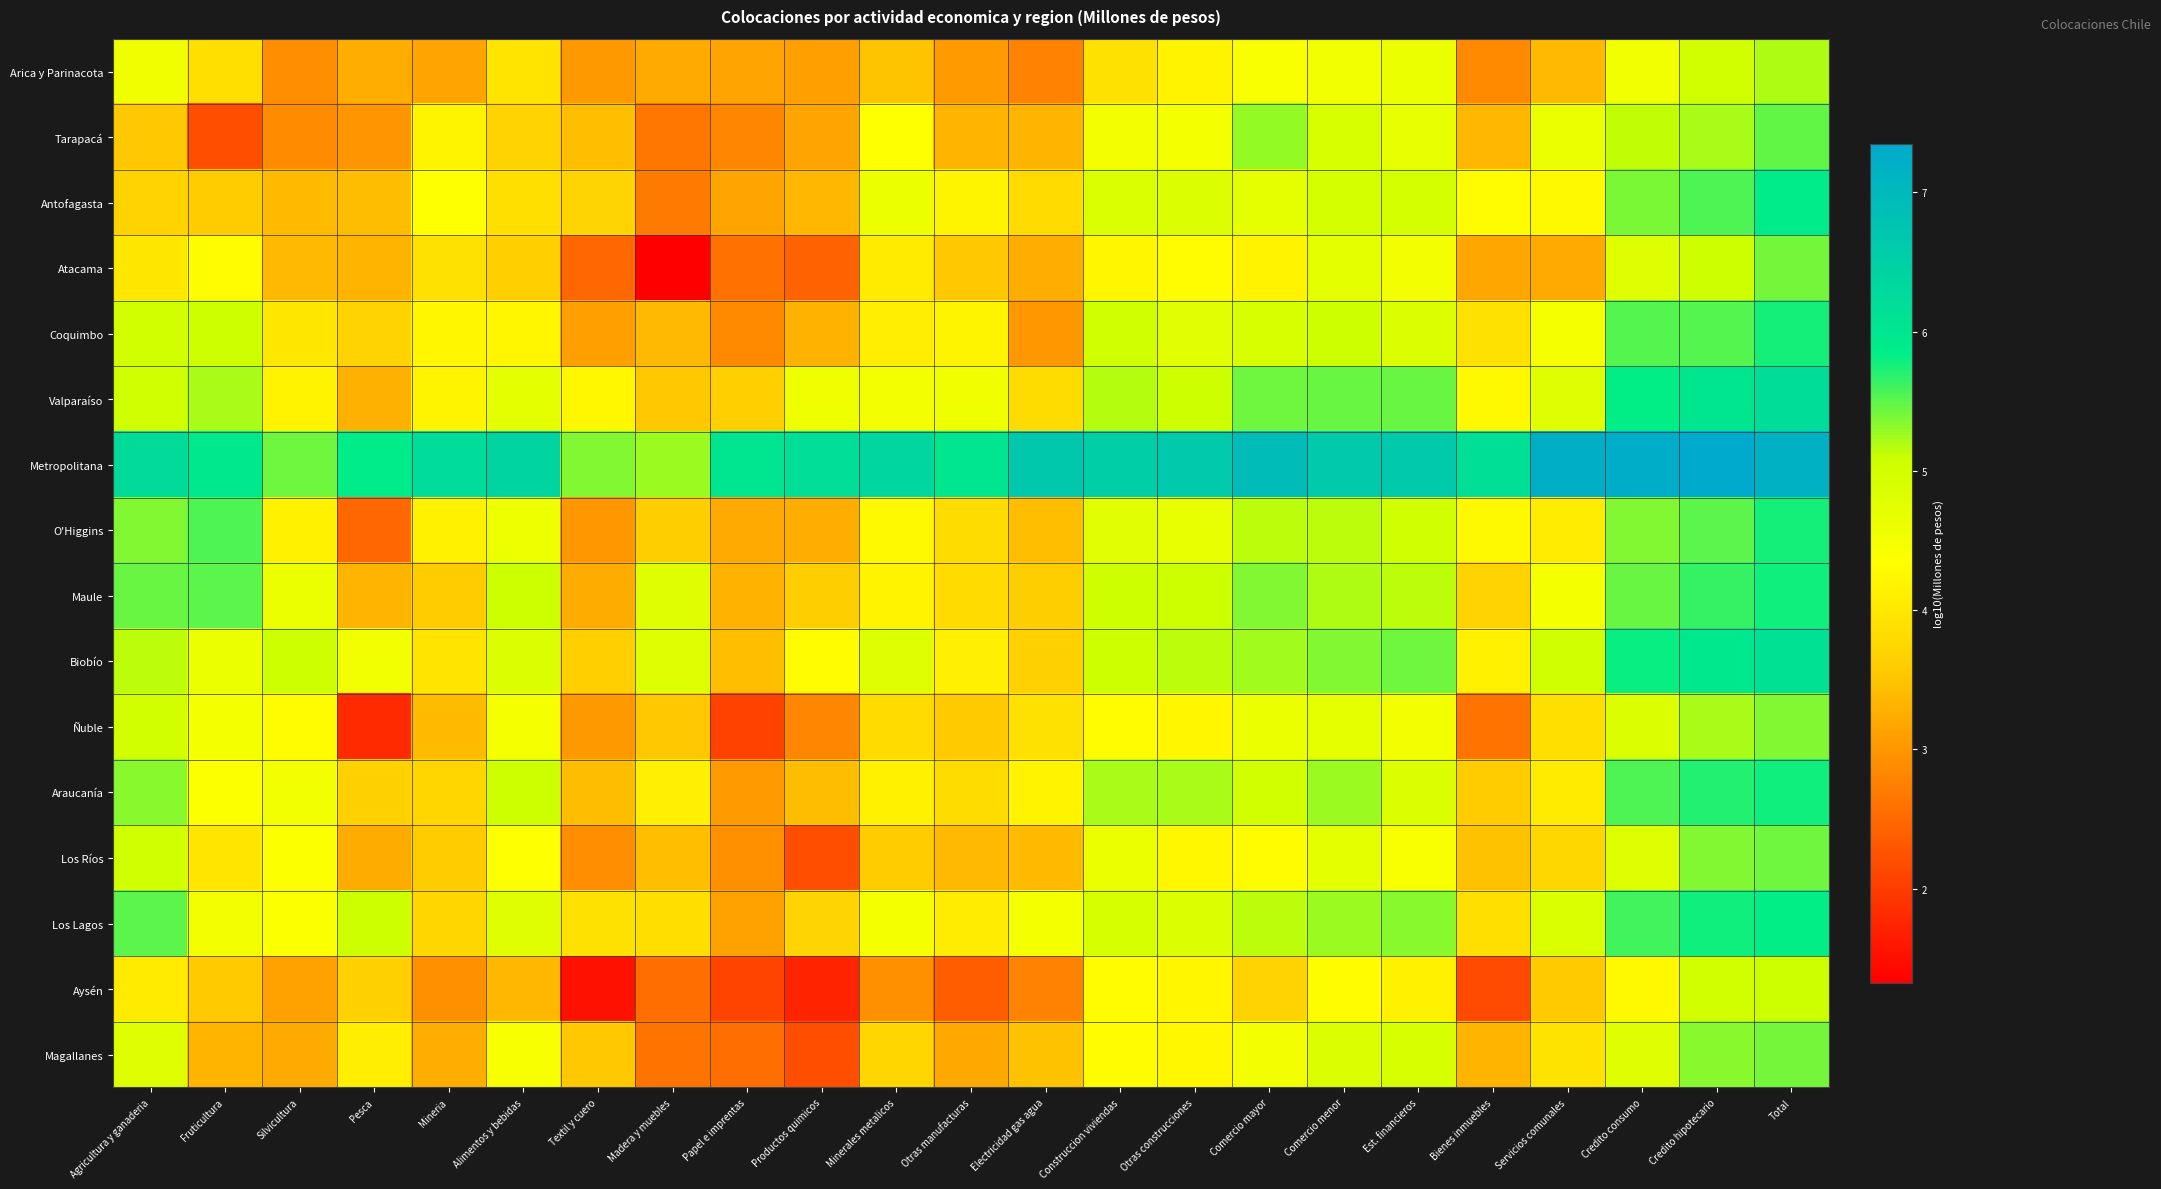

Reading left to right, extract all data points from this chart.

Arica y Parinacota: Agricultura y ganaderia=4.6	Fruticultura=3.9	Silvicultura=2.9	Pesca=3.3	Mineria=3.2	Alimentos y bebidas=4.0	Textil y cuero=3.0	Madera y muebles=3.2	Papel e imprentas=3.2	Productos quimicos=3.1	Minerales metalicos=3.5	Otras manufacturas=3.0	Electricidad gas agua=2.8	Construccion viviendas=3.9	Otras construcciones=4.2	Comercio mayor=4.4	Comercio menor=4.5	Est. financieros=4.6	Bienes inmuebles=2.9	Servicios comunales=3.4	Credito consumo=4.5	Credito hipotecario=5.0	Total=5.2
Tarapacá: Agricultura y ganaderia=3.6	Fruticultura=2.2	Silvicultura=2.9	Pesca=3.0	Mineria=4.2	Alimentos y bebidas=3.7	Textil y cuero=3.5	Madera y muebles=2.7	Papel e imprentas=2.8	Productos quimicos=3.2	Minerales metalicos=4.4	Otras manufacturas=3.3	Electricidad gas agua=3.3	Construccion viviendas=4.5	Otras construcciones=4.5	Comercio mayor=5.3	Comercio menor=4.9	Est. financieros=4.7	Bienes inmuebles=3.4	Servicios comunales=4.6	Credito consumo=5.1	Credito hipotecario=5.2	Total=5.5
Antofagasta: Agricultura y ganaderia=3.7	Fruticultura=3.6	Silvicultura=3.4	Pesca=3.4	Mineria=4.4	Alimentos y bebidas=3.9	Textil y cuero=3.7	Madera y muebles=2.7	Papel e imprentas=3.1	Productos quimicos=3.4	Minerales metalicos=4.6	Otras manufacturas=4.2	Electricidad gas agua=3.8	Construccion viviendas=4.9	Otras construcciones=4.9	Comercio mayor=4.7	Comercio menor=5.0	Est. financieros=5.0	Bienes inmuebles=4.3	Servicios comunales=4.3	Credito consumo=5.4	Credito hipotecario=5.6	Total=5.9
Atacama: Agricultura y ganaderia=4.0	Fruticultura=4.3	Silvicultura=3.4	Pesca=3.3	Mineria=3.9	Alimentos y bebidas=3.6	Textil y cuero=2.5	Madera y muebles=1.3	Papel e imprentas=2.6	Productos quimicos=2.4	Minerales metalicos=4.0	Otras manufacturas=3.5	Electricidad gas agua=3.3	Construccion viviendas=4.2	Otras construcciones=4.3	Comercio mayor=4.2	Comercio menor=4.7	Est. financieros=4.5	Bienes inmuebles=3.2	Servicios comunales=3.2	Credito consumo=4.8	Credito hipotecario=5.1	Total=5.4
Coquimbo: Agricultura y ganaderia=5.0	Fruticultura=5.1	Silvicultura=4.0	Pesca=3.7	Mineria=4.2	Alimentos y bebidas=4.2	Textil y cuero=3.1	Madera y muebles=3.4	Papel e imprentas=2.9	Productos quimicos=3.3	Minerales metalicos=4.1	Otras manufacturas=4.2	Electricidad gas agua=3.0	Construccion viviendas=5.0	Otras construcciones=4.8	Comercio mayor=4.9	Comercio menor=5.1	Est. financieros=4.9	Bienes inmuebles=3.9	Servicios comunales=4.5	Credito consumo=5.5	Credito hipotecario=5.5	Total=5.8
Valparaíso: Agricultura y ganaderia=5.0	Fruticultura=5.2	Silvicultura=4.2	Pesca=3.3	Mineria=4.2	Alimentos y bebidas=4.7	Textil y cuero=4.2	Madera y muebles=3.5	Papel e imprentas=3.6	Productos quimicos=4.6	Minerales metalicos=4.5	Otras manufacturas=4.6	Electricidad gas agua=3.8	Construccion viviendas=5.2	Otras construcciones=5.1	Comercio mayor=5.4	Comercio menor=5.4	Est. financieros=5.5	Bienes inmuebles=4.3	Servicios comunales=4.8	Credito consumo=5.8	Credito hipotecario=6.0	Total=6.2
Metropolitana: Agricultura y ganaderia=6.3	Fruticultura=6.0	Silvicultura=5.4	Pesca=5.9	Mineria=6.2	Alimentos y bebidas=6.4	Textil y cuero=5.4	Madera y muebles=5.3	Papel e imprentas=6.0	Productos quimicos=6.2	Minerales metalicos=6.3	Otras manufacturas=6.0	Electricidad gas agua=6.7	Construccion viviendas=6.5	Otras construcciones=6.6	Comercio mayor=6.9	Comercio menor=6.6	Est. financieros=6.6	Bienes inmuebles=6.1	Servicios comunales=7.2	Credito consumo=7.3	Credito hipotecario=7.3	Total=7.2
O'Higgins: Agricultura y ganaderia=5.4	Fruticultura=5.5	Silvicultura=4.1	Pesca=2.5	Mineria=4.1	Alimentos y bebidas=4.6	Textil y cuero=3.0	Madera y muebles=3.6	Papel e imprentas=3.2	Productos quimicos=3.3	Minerales metalicos=4.2	Otras manufacturas=3.8	Electricidad gas agua=3.5	Construccion viviendas=4.8	Otras construcciones=4.7	Comercio mayor=5.1	Comercio menor=5.2	Est. financieros=5.0	Bienes inmuebles=4.3	Servicios comunales=4.1	Credito consumo=5.4	Credito hipotecario=5.5	Total=5.8
Maule: Agricultura y ganaderia=5.4	Fruticultura=5.5	Silvicultura=4.6	Pesca=3.3	Mineria=3.6	Alimentos y bebidas=5.1	Textil y cuero=3.3	Madera y muebles=4.8	Papel e imprentas=3.3	Productos quimicos=3.6	Minerales metalicos=4.2	Otras manufacturas=3.8	Electricidad gas agua=3.6	Construccion viviendas=5.1	Otras construcciones=5.1	Comercio mayor=5.4	Comercio menor=5.2	Est. financieros=5.2	Bienes inmuebles=3.7	Servicios comunales=4.5	Credito consumo=5.5	Credito hipotecario=5.6	Total=5.8
Biobío: Agricultura y ganaderia=5.2	Fruticultura=4.6	Silvicultura=5.1	Pesca=4.5	Mineria=4.0	Alimentos y bebidas=4.9	Textil y cuero=3.6	Madera y muebles=4.8	Papel e imprentas=3.4	Productos quimicos=4.3	Minerales metalicos=4.8	Otras manufacturas=4.1	Electricidad gas agua=3.7	Construccion viviendas=5.1	Otras construcciones=5.2	Comercio mayor=5.2	Comercio menor=5.4	Est. financieros=5.4	Bienes inmuebles=4.1	Servicios comunales=5.0	Credito consumo=5.8	Credito hipotecario=6.0	Total=6.1
Ñuble: Agricultura y ganaderia=5.0	Fruticultura=4.5	Silvicultura=4.3	Pesca=1.8	Mineria=3.4	Alimentos y bebidas=4.5	Textil y cuero=3.0	Madera y muebles=3.5	Papel e imprentas=2.1	Productos quimicos=2.8	Minerales metalicos=3.8	Otras manufacturas=3.6	Electricidad gas agua=3.9	Construccion viviendas=4.3	Otras construcciones=4.2	Comercio mayor=4.6	Comercio menor=4.7	Est. financieros=4.5	Bienes inmuebles=2.6	Servicios comunales=3.9	Credito consumo=4.8	Credito hipotecario=5.2	Total=5.4
Araucanía: Agricultura y ganaderia=5.3	Fruticultura=4.4	Silvicultura=4.5	Pesca=3.7	Mineria=3.7	Alimentos y bebidas=5.1	Textil y cuero=3.4	Madera y muebles=4.1	Papel e imprentas=3.1	Productos quimicos=3.4	Minerales metalicos=4.1	Otras manufacturas=3.8	Electricidad gas agua=4.2	Construccion viviendas=5.2	Otras construcciones=5.2	Comercio mayor=5.0	Comercio menor=5.3	Est. financieros=4.8	Bienes inmuebles=3.6	Servicios comunales=4.0	Credito consumo=5.6	Credito hipotecario=5.7	Total=5.8
Los Ríos: Agricultura y ganaderia=5.0	Fruticultura=4.0	Silvicultura=4.4	Pesca=3.3	Mineria=3.6	Alimentos y bebidas=4.4	Textil y cuero=2.9	Madera y muebles=3.5	Papel e imprentas=2.9	Productos quimicos=2.2	Minerales metalicos=3.6	Otras manufacturas=3.4	Electricidad gas agua=3.4	Construccion viviendas=4.6	Otras construcciones=4.2	Comercio mayor=4.3	Comercio menor=4.7	Est. financieros=4.4	Bienes inmuebles=3.5	Servicios comunales=3.8	Credito consumo=4.8	Credito hipotecario=5.4	Total=5.4
Los Lagos: Agricultura y ganaderia=5.5	Fruticultura=4.5	Silvicultura=4.4	Pesca=5.1	Mineria=3.7	Alimentos y bebidas=4.8	Textil y cuero=3.9	Madera y muebles=3.9	Papel e imprentas=3.1	Productos quimicos=3.7	Minerales metalicos=4.5	Otras manufacturas=4.1	Electricidad gas agua=4.5	Construccion viviendas=4.9	Otras construcciones=4.9	Comercio mayor=5.2	Comercio menor=5.3	Est. financieros=5.3	Bienes inmuebles=3.9	Servicios comunales=4.9	Credito consumo=5.6	Credito hipotecario=5.8	Total=5.8
Aysén: Agricultura y ganaderia=4.0	Fruticultura=3.6	Silvicultura=3.1	Pesca=3.7	Mineria=2.9	Alimentos y bebidas=3.4	Textil y cuero=1.5	Madera y muebles=2.6	Papel e imprentas=2.1	Productos quimicos=1.7	Minerales metalicos=2.9	Otras manufacturas=2.4	Electricidad gas agua=2.8	Construccion viviendas=4.3	Otras construcciones=4.2	Comercio mayor=3.7	Comercio menor=4.3	Est. financieros=4.1	Bienes inmuebles=2.2	Servicios comunales=3.6	Credito consumo=4.3	Credito hipotecario=5.0	Total=5.1
Magallanes: Agricultura y ganaderia=4.8	Fruticultura=3.3	Silvicultura=3.2	Pesca=4.1	Mineria=3.3	Alimentos y bebidas=4.4	Textil y cuero=3.5	Madera y muebles=2.6	Papel e imprentas=2.6	Productos quimicos=2.2	Minerales metalicos=3.7	Otras manufacturas=3.2	Electricidad gas agua=3.5	Construccion viviendas=4.3	Otras construcciones=4.2	Comercio mayor=4.5	Comercio menor=4.9	Est. financieros=4.9	Bienes inmuebles=3.3	Servicios comunales=3.9	Credito consumo=4.8	Credito hipotecario=5.3	Total=5.4